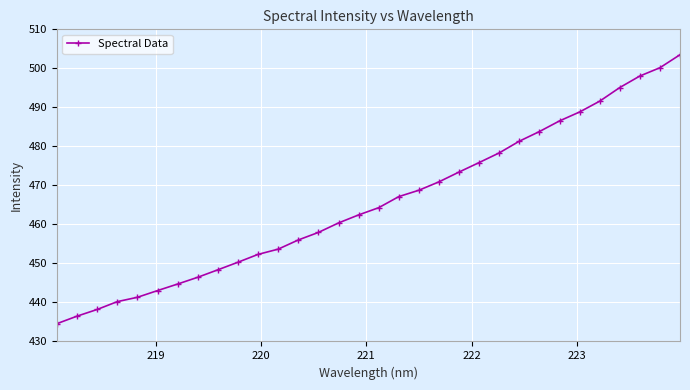

Does the chart have visible grid lines?

Yes